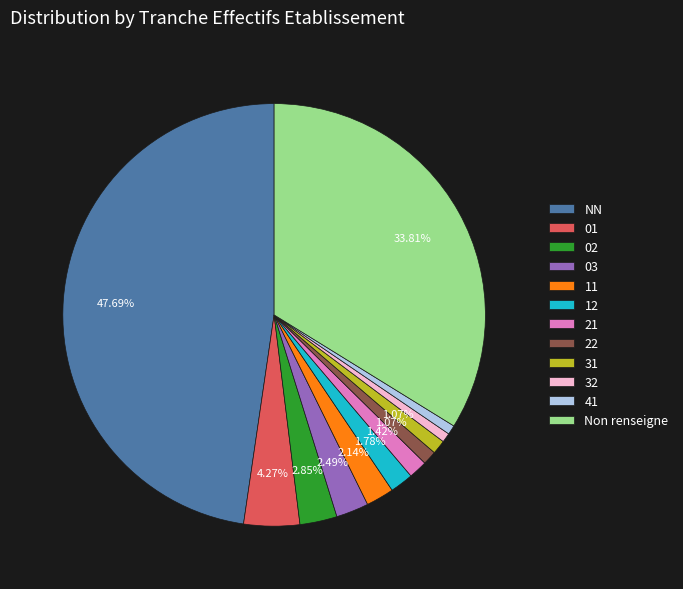

Do 11 and 02 together represent more than half of the pie?

No